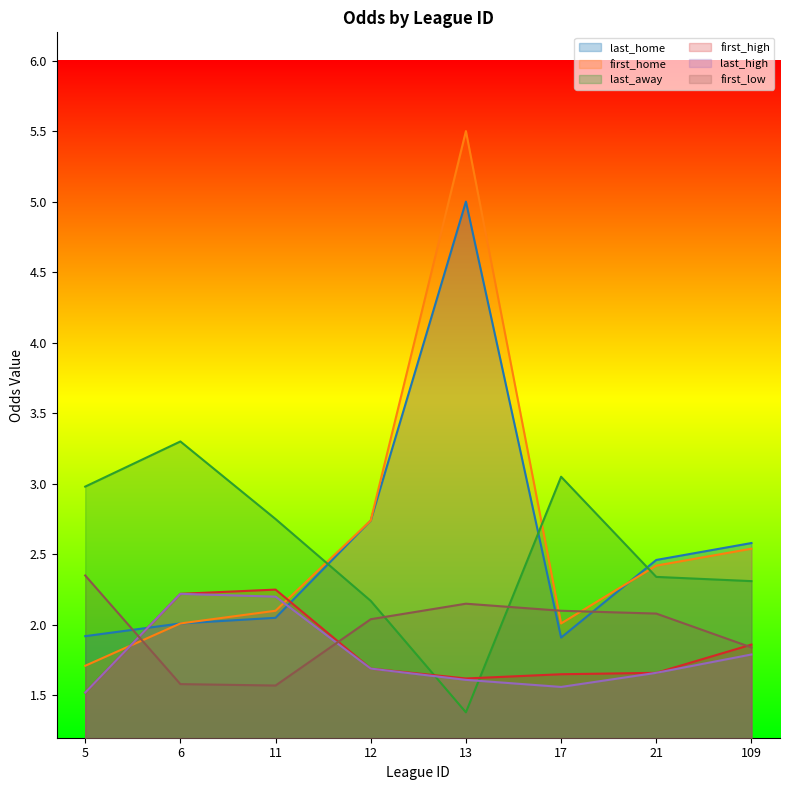

What is the sum of all last_home values?

20.7